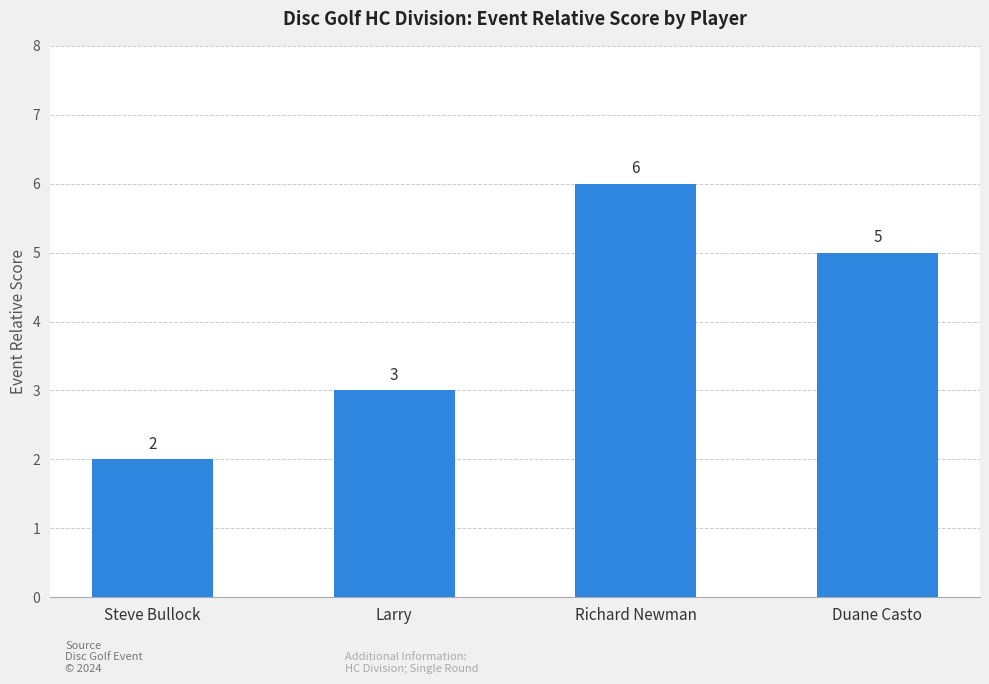

What is the change in value from Larry to Duane Casto?

+2